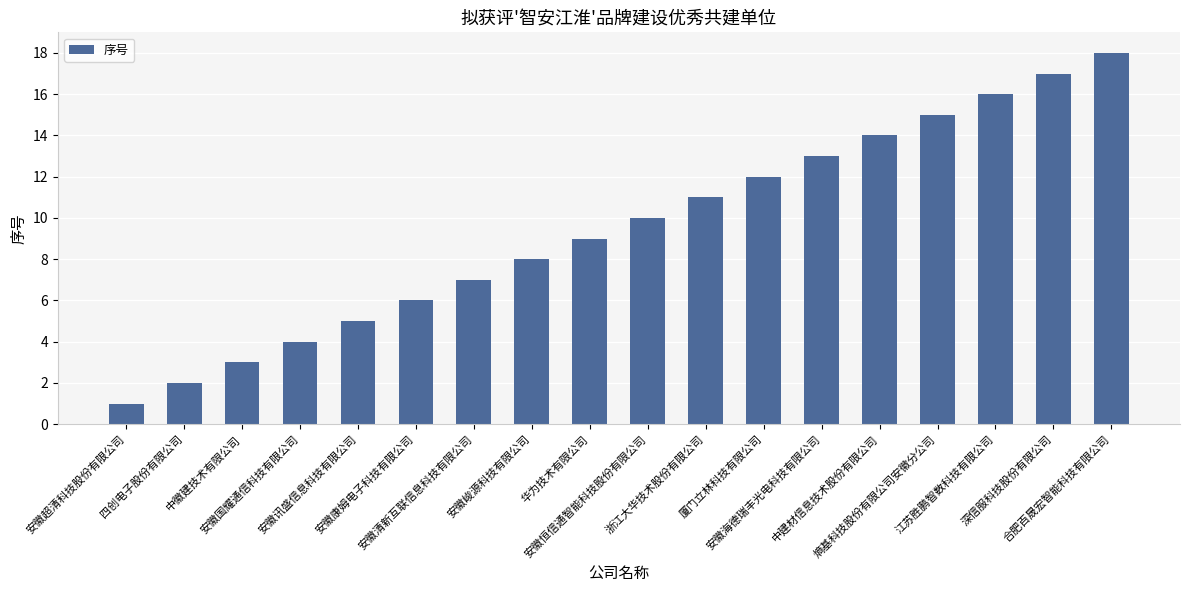

What is the label of the 5th bar from the right?

中建材信息技术股份有限公司